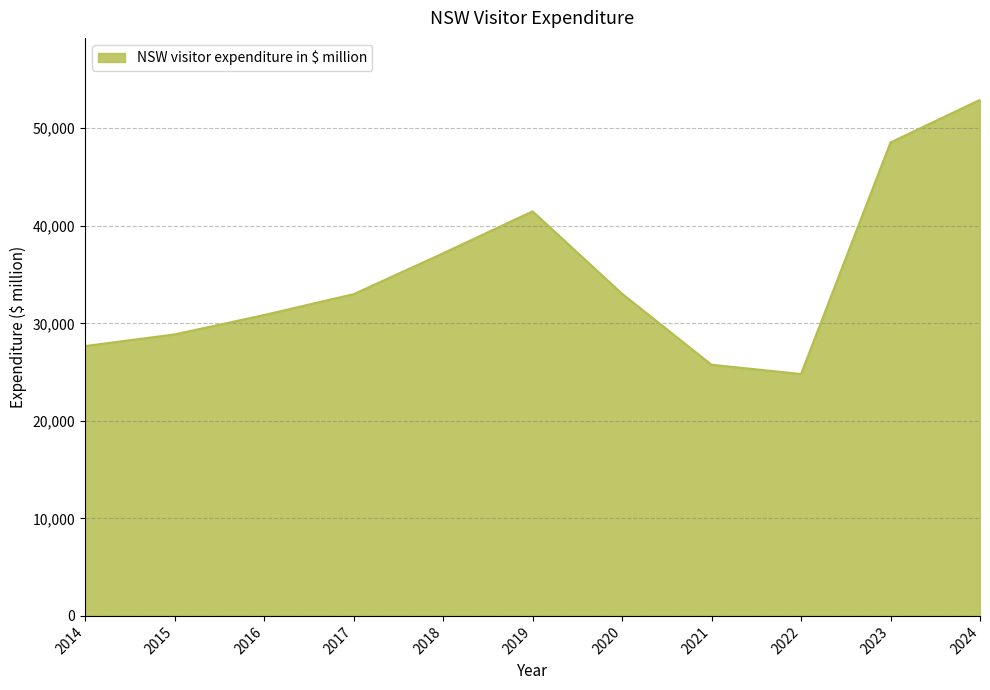

What is the sum of all values?

384053